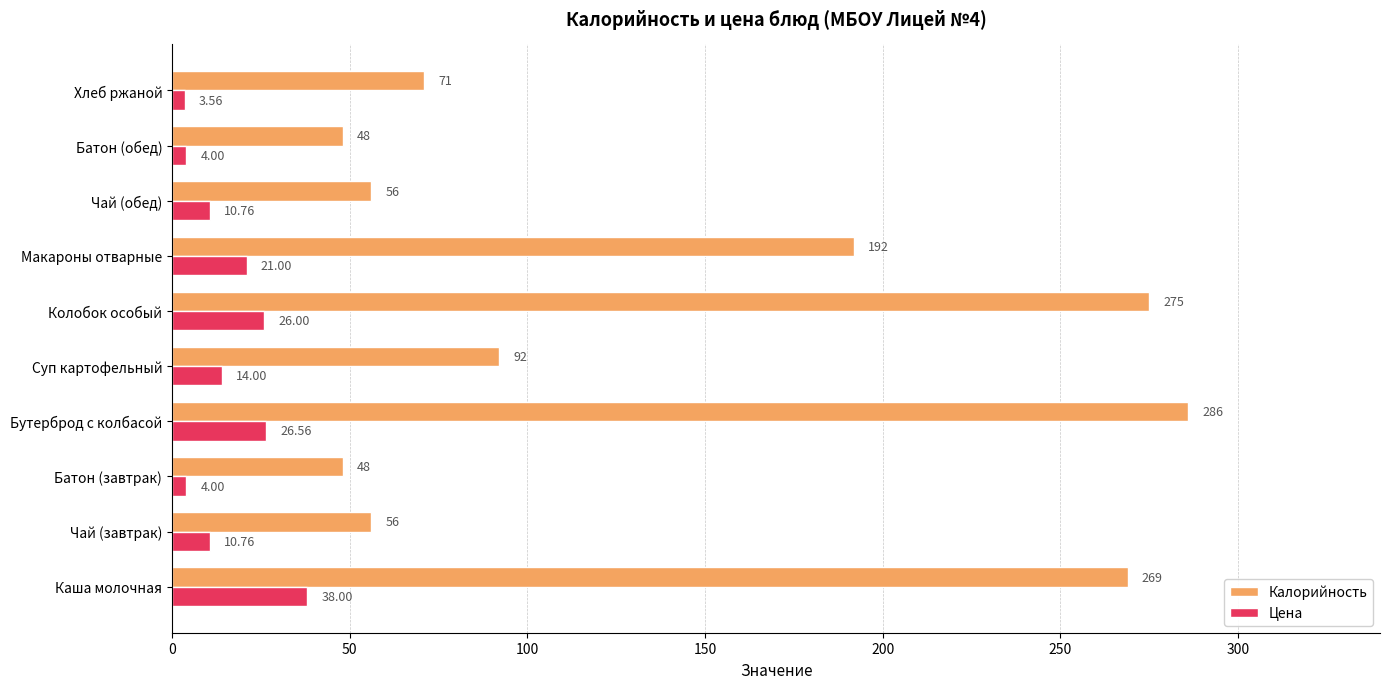

At how many categories does at least one series exceed 241?

3